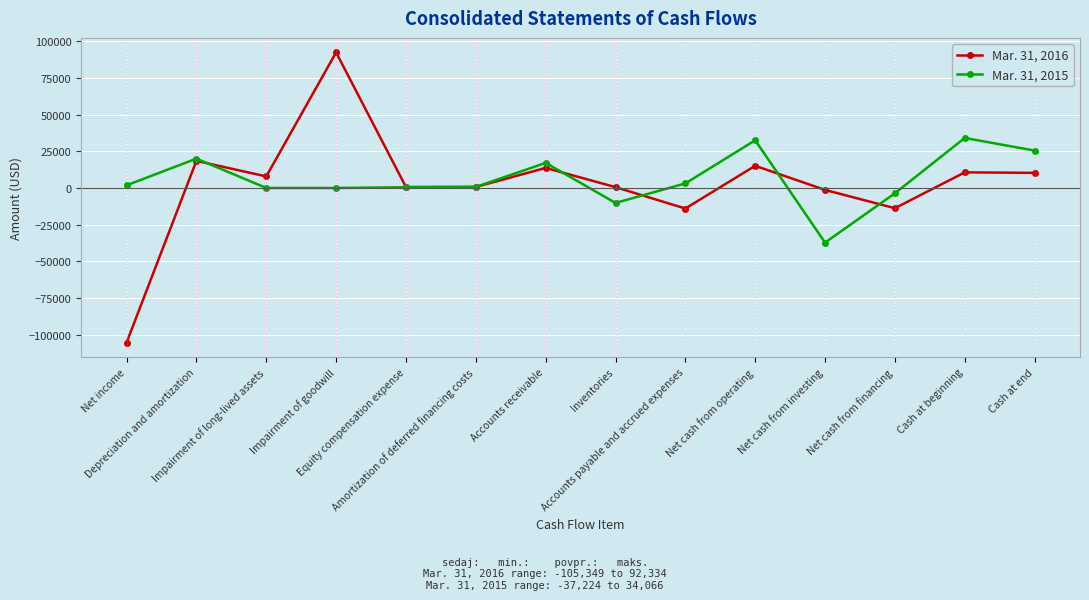

How many data points does each series have?

14